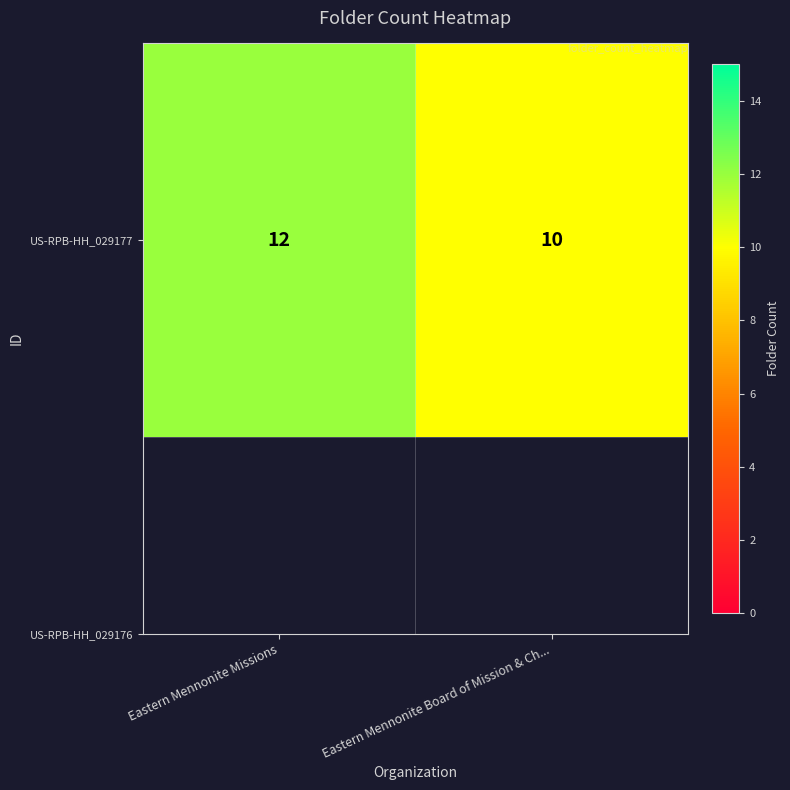

The value at Eastern Mennonite Board of Mission & Ch... is 5. True or false?

False